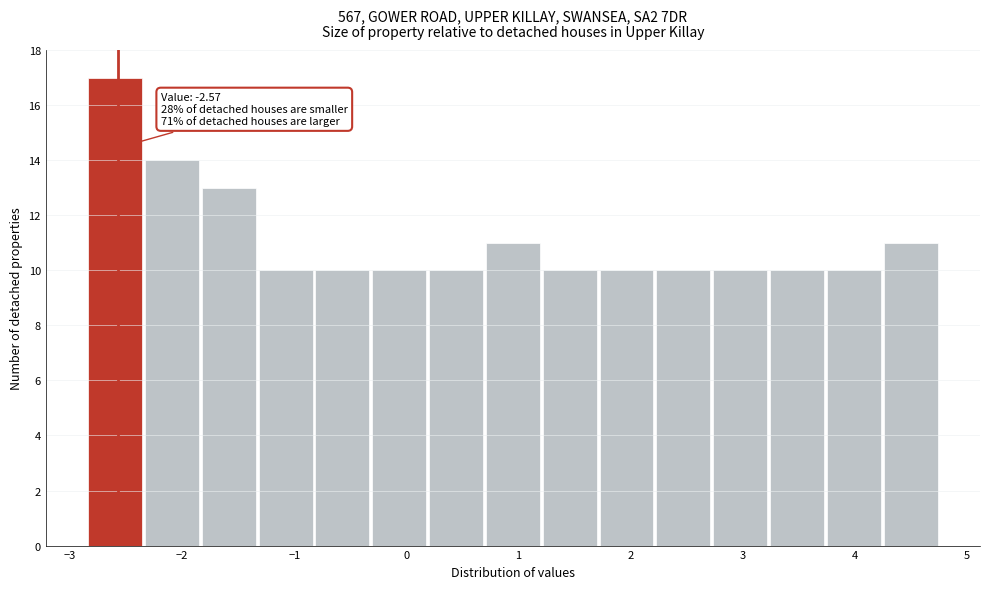

Which range on the x-axis has the tallest bar?

-2.8 to -2.3